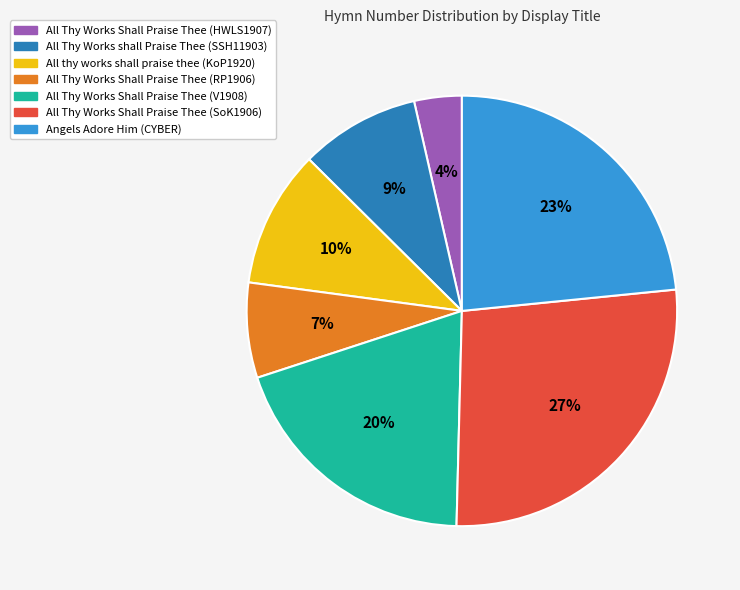

Is All Thy Works Shall Praise Thee (HWLS1907) the majority of the pie?

No